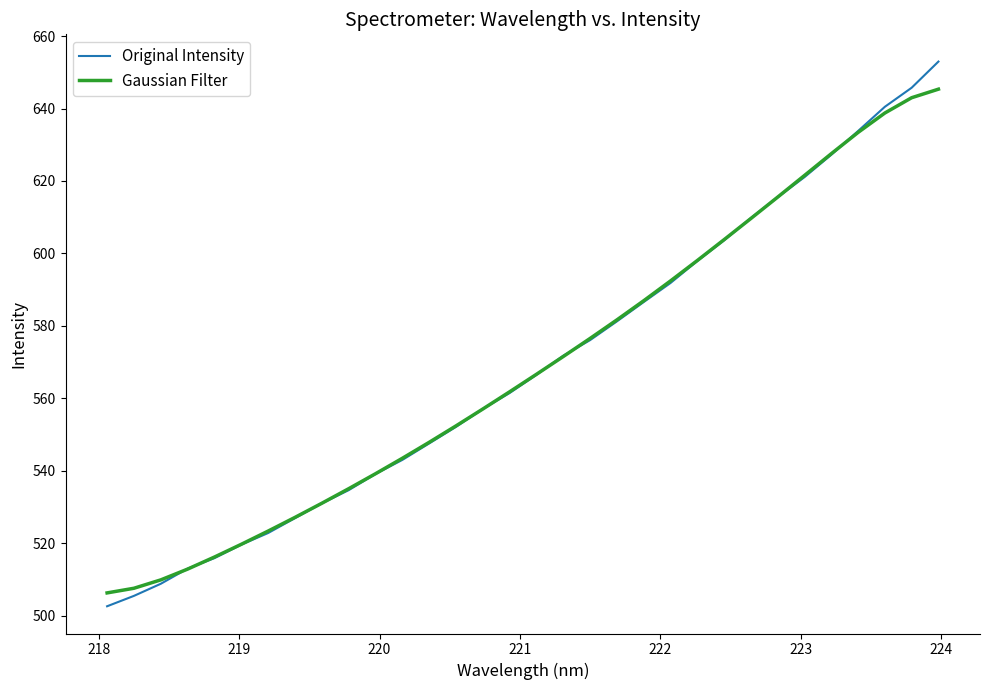

Which series has the largest range (max minus min)?

Original Intensity